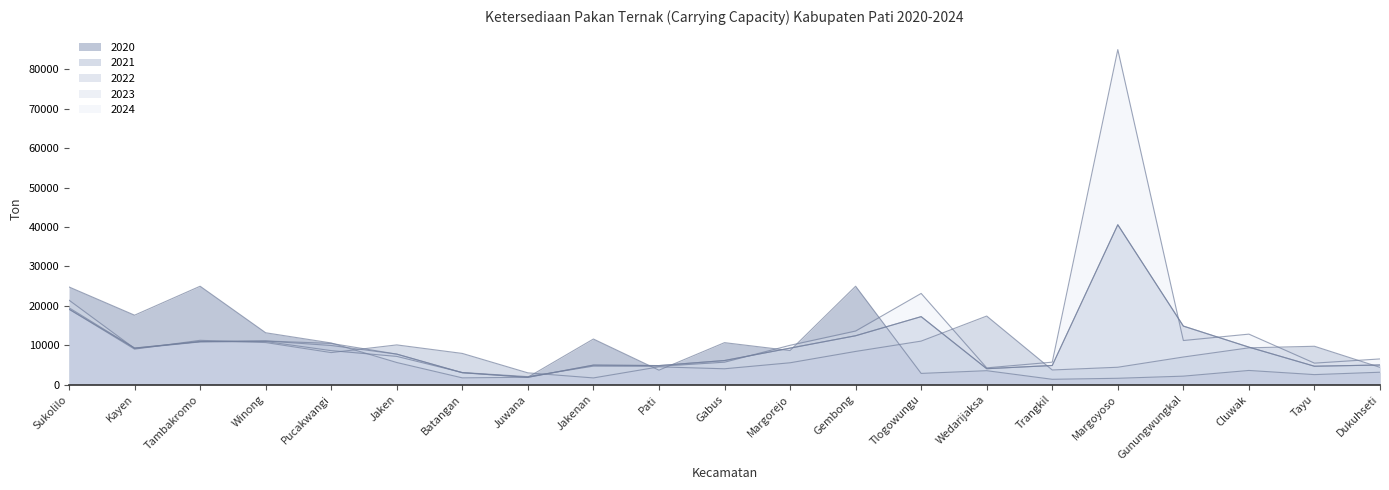

What position from the left is Juwana?

8